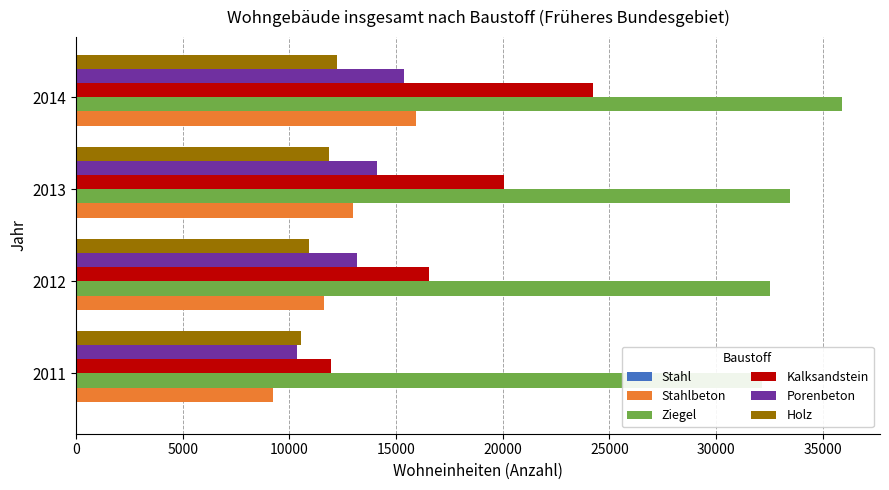

What are all the series names shown in the legend?

Stahl, Stahlbeton, Ziegel, Kalksandstein, Porenbeton, Holz